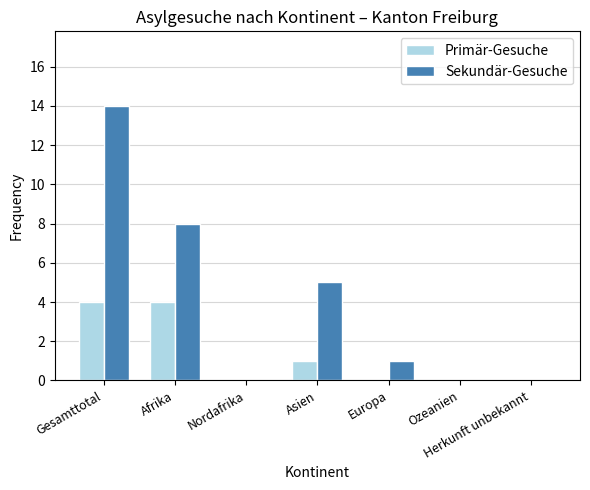

How many data points does each series have?

7